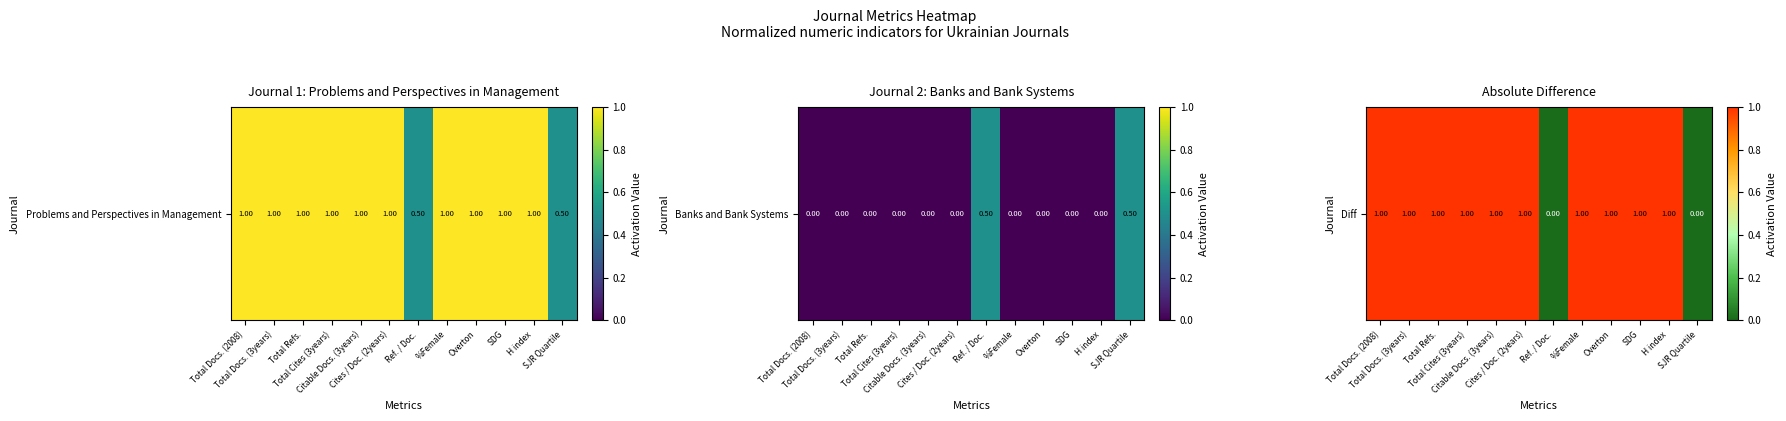

Is it true that the value at SJR Quartile is 0?

True